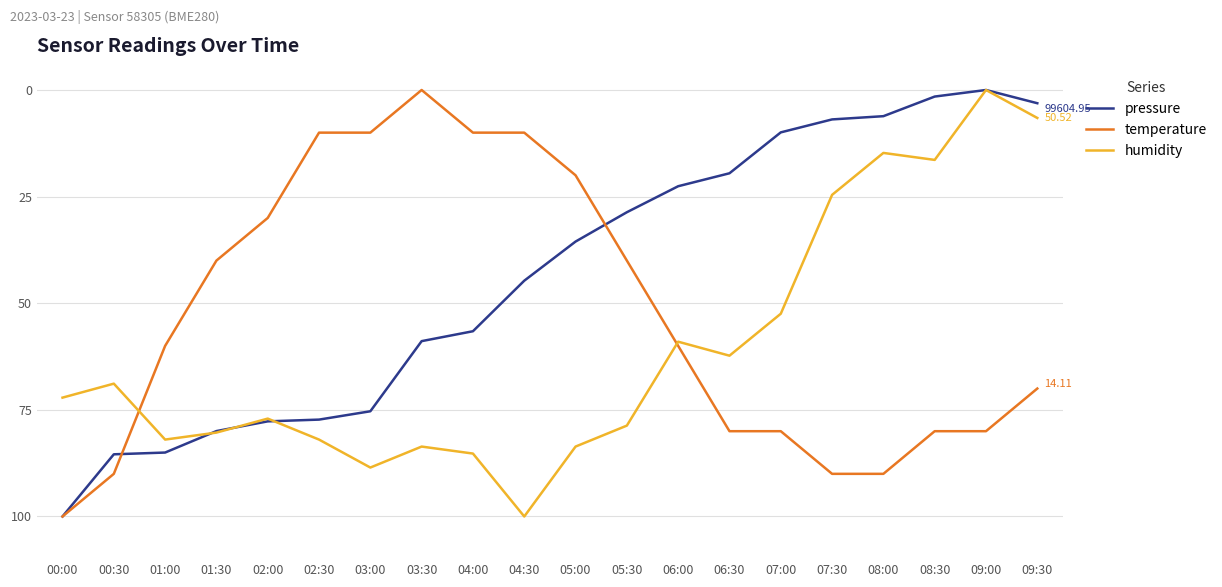

Between 05:00 and 08:30, which series saw the biggest shift?

humidity